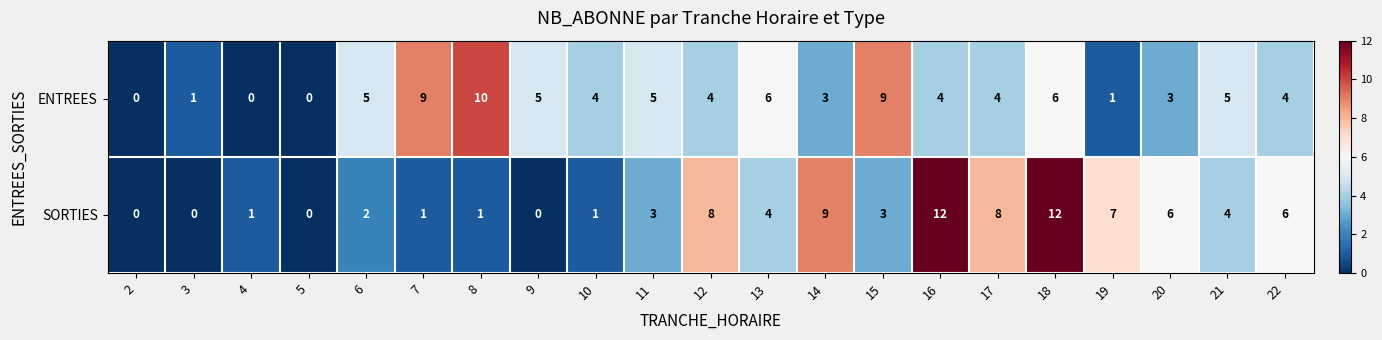

How many data points does each series have?

21